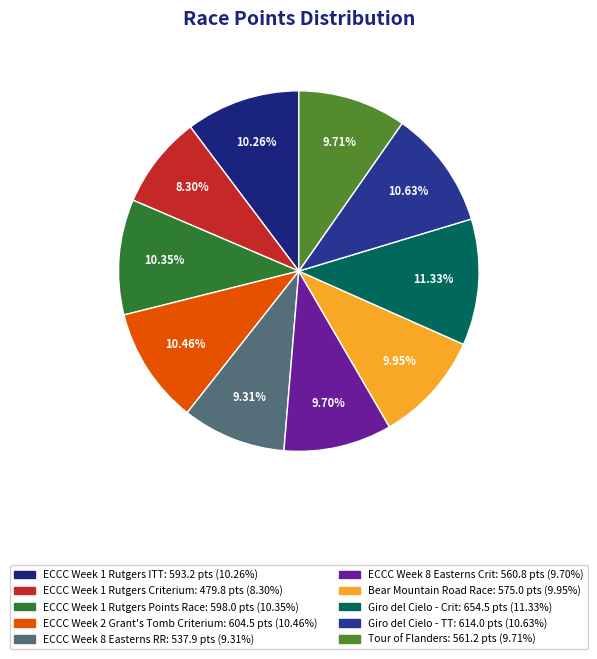

To the nearest percent, what is the combined percentage of Tour of Flanders and ECCC Week 1 Rutgers Criterium?

18%